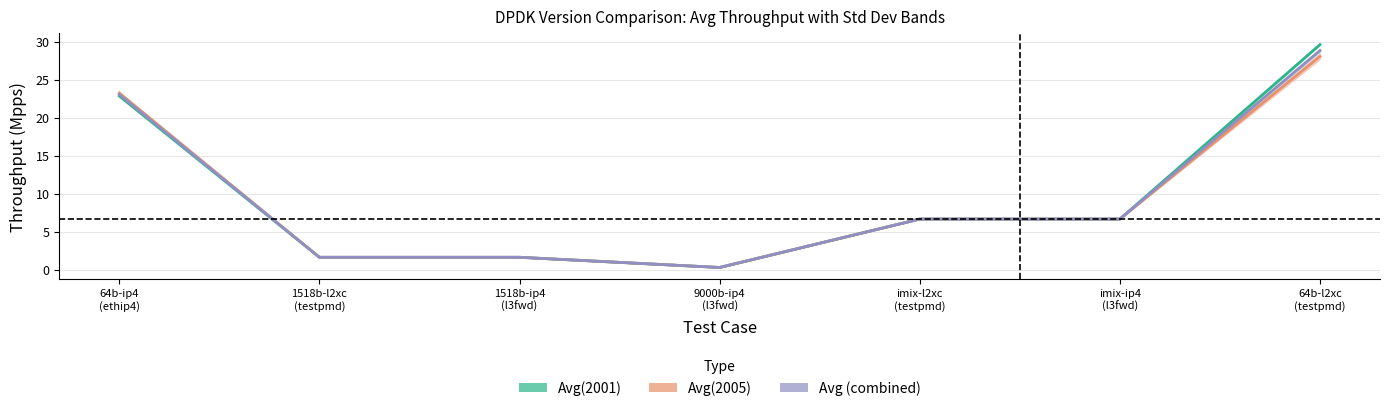

What is the sum of all Avg(2001) values?

69.3